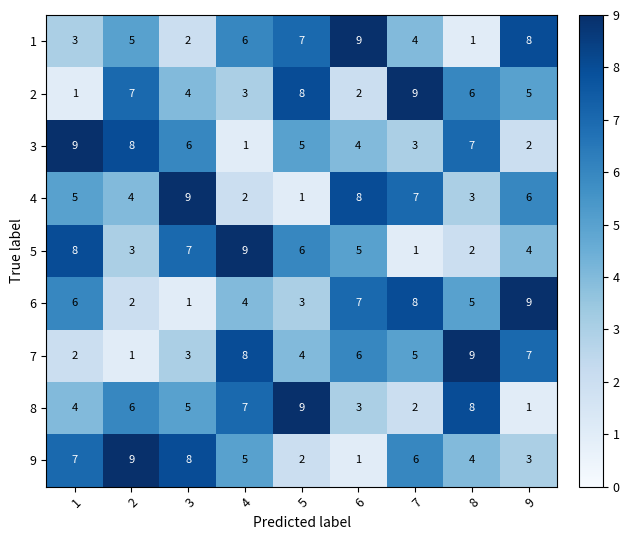

Is the value of 3 at 6 greater than the value of 7 at 1?

Yes